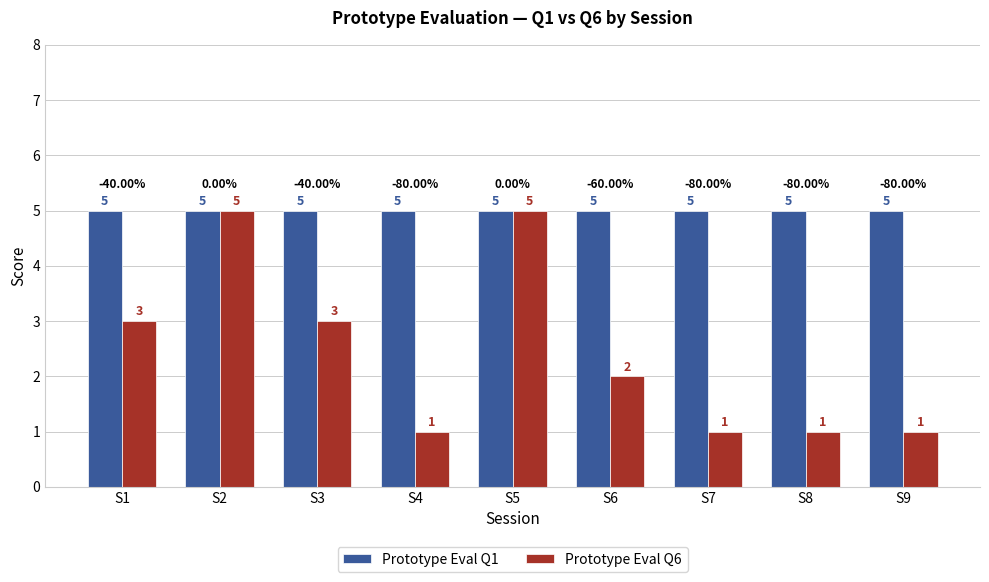

How many bars are there in each group?

2